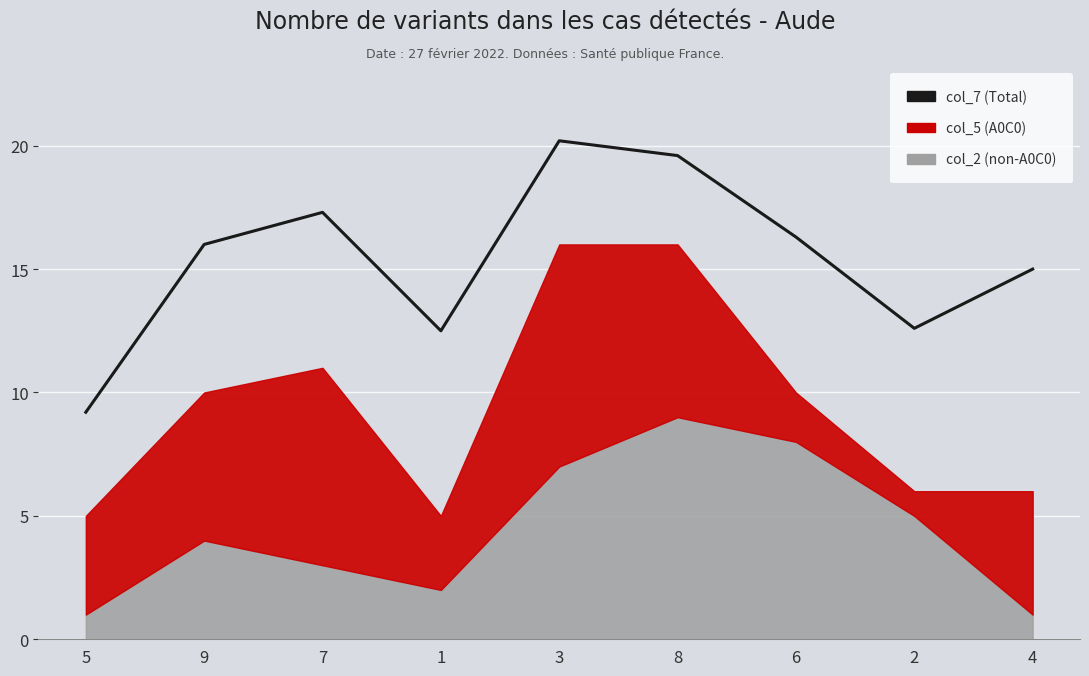

Is it true that the value at 4 is 21.1?

False